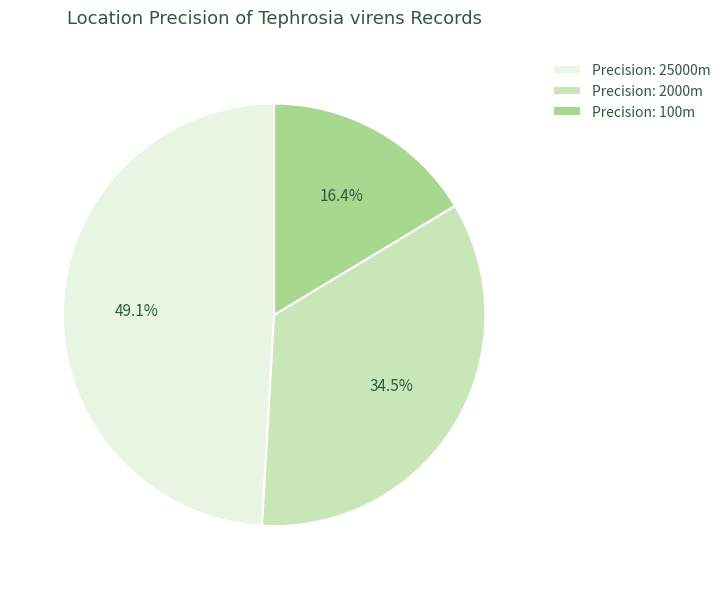

What portion of the pie excludes Precision: 25000m?

50.9%